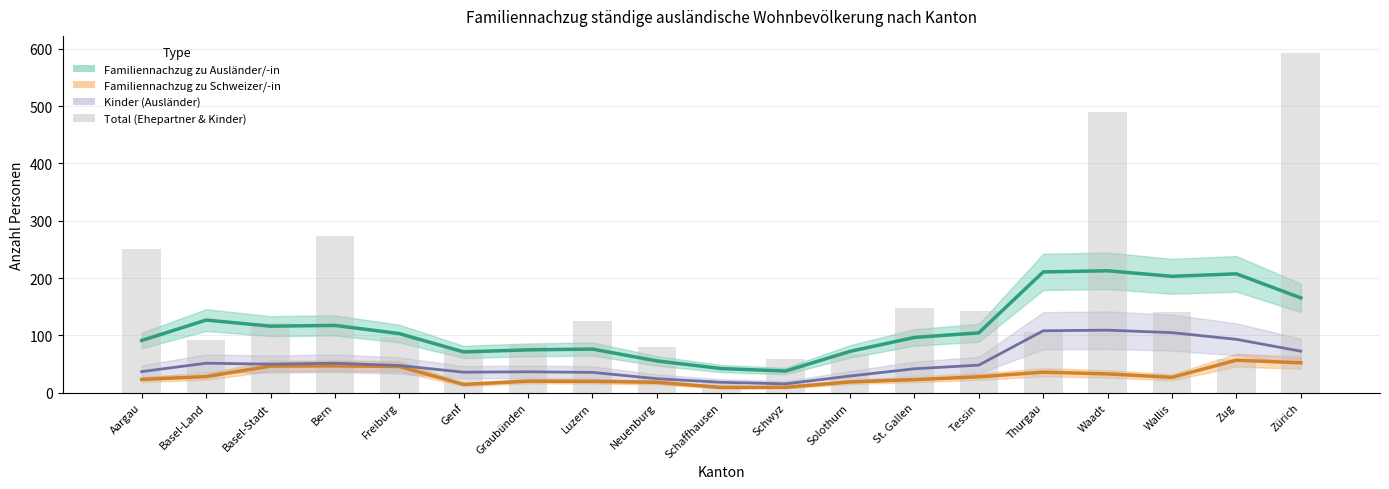

What are all the series names shown in the legend?

Familiennachzug zu Ausländer/-in, Familiennachzug zu Schweizer/-in, Kinder (Ausländer), Total (Ehepartner & Kinder)